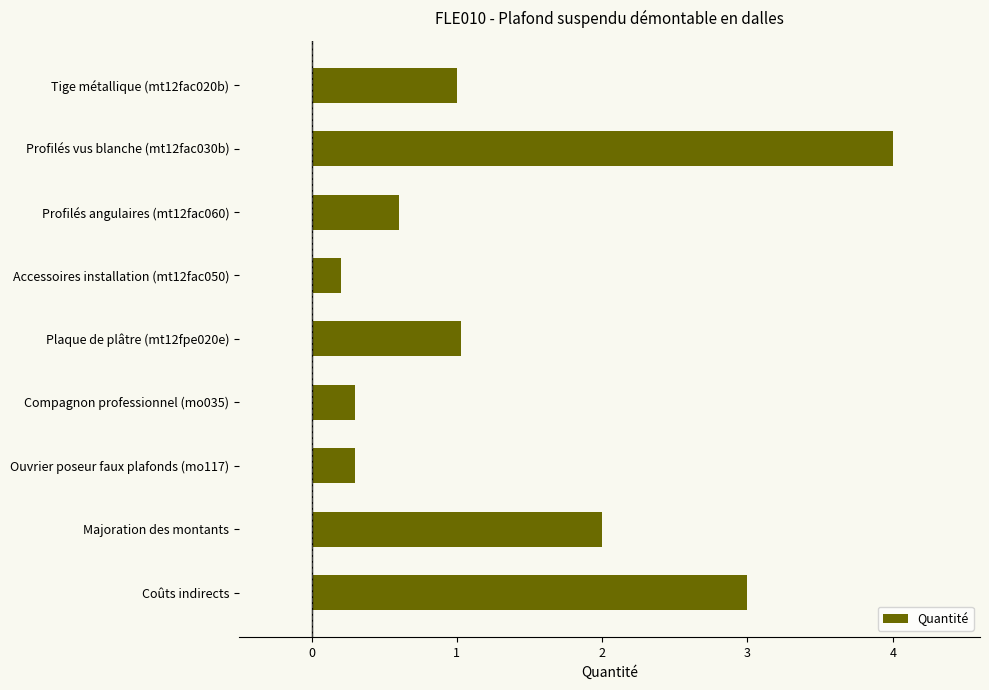

What is the difference between the maximum and second lowest values?

3.7